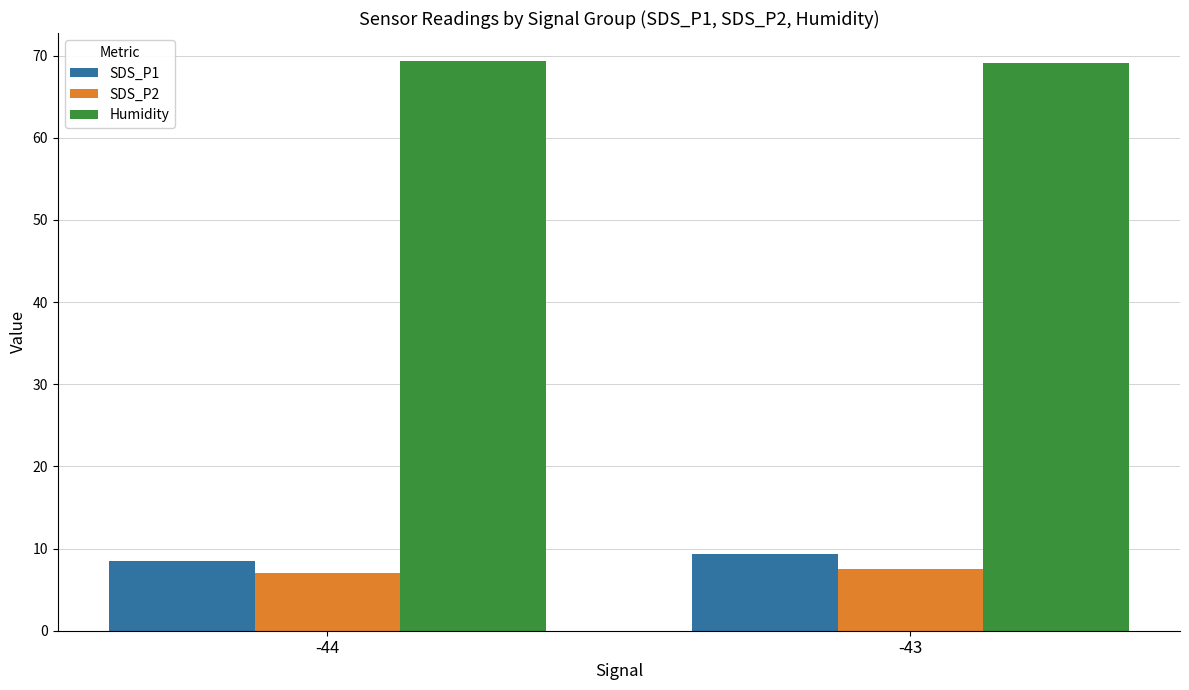

Is it true that Humidity equals 114.2 at -43?

False